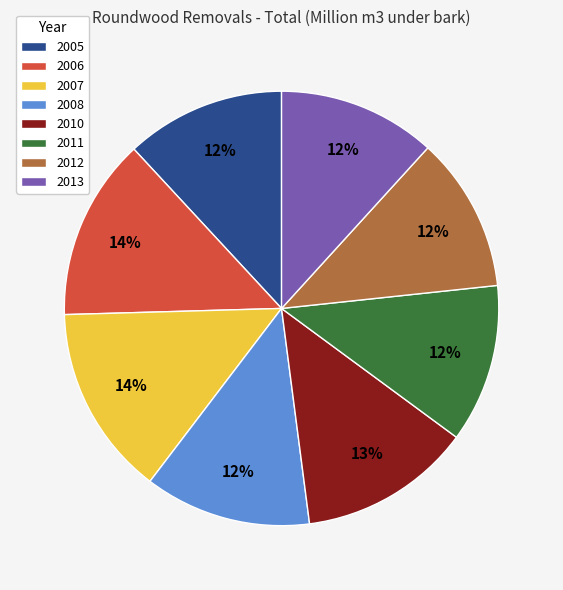

To the nearest percent, what percentage of the pie is 2007?

14%